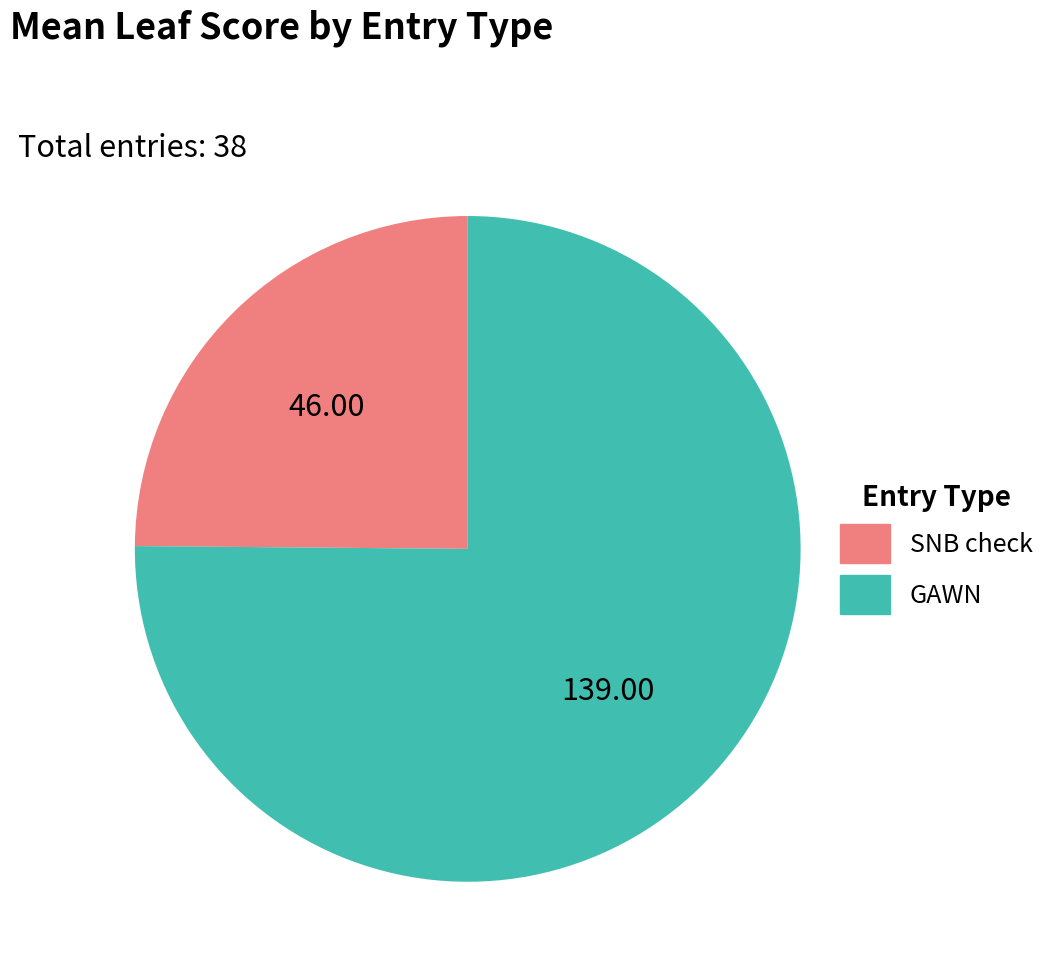

Which slice is the smallest?

SNB check